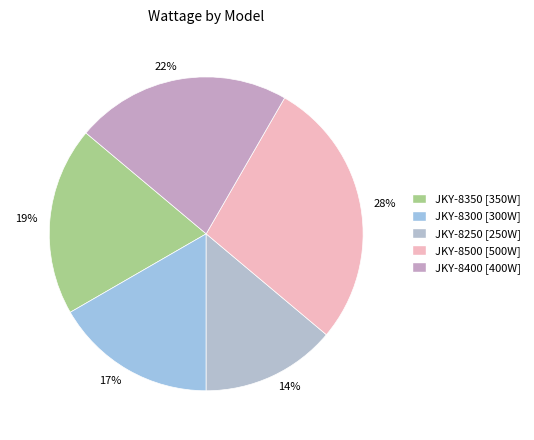

To the nearest percent, what is the average slice percentage?

20%